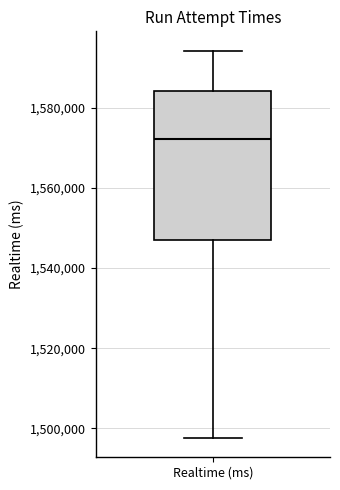

Where is the lower edge of the box for Realtime (ms) on the y-axis? The values are not printed on the chart, so give them approximately, as read against the axis.

1548000